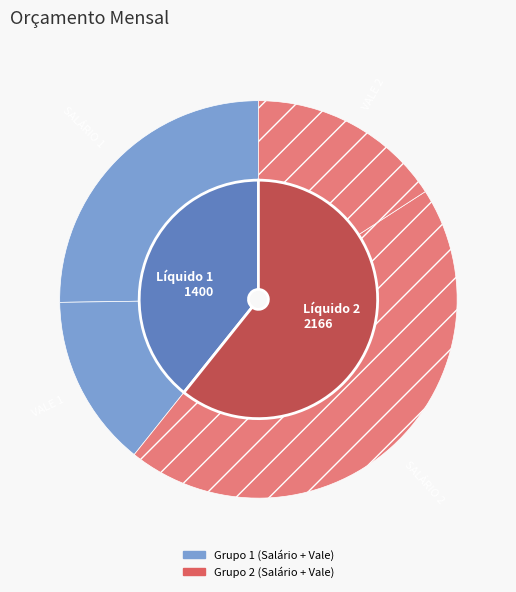

What percentage is the SALÁRIO 2 slice, to the nearest percent?

45%